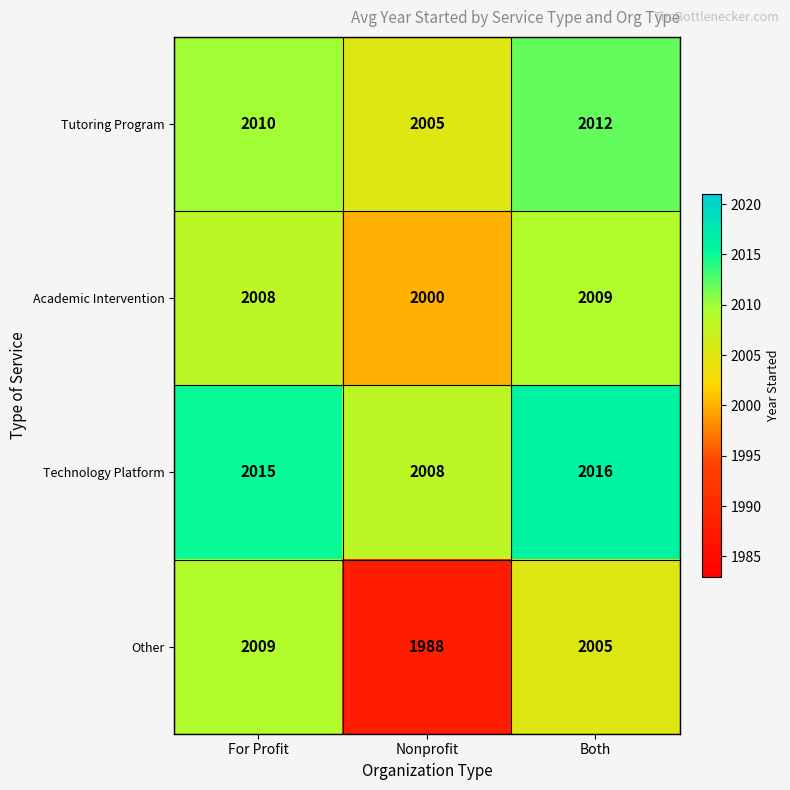

What is the smallest value displayed?

1988